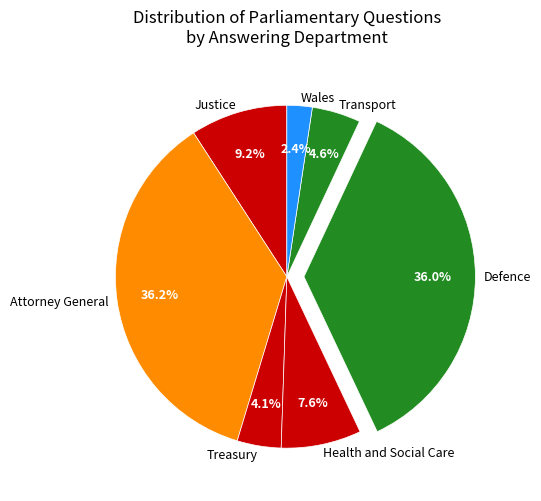

Count the number of slices in the pie.

7